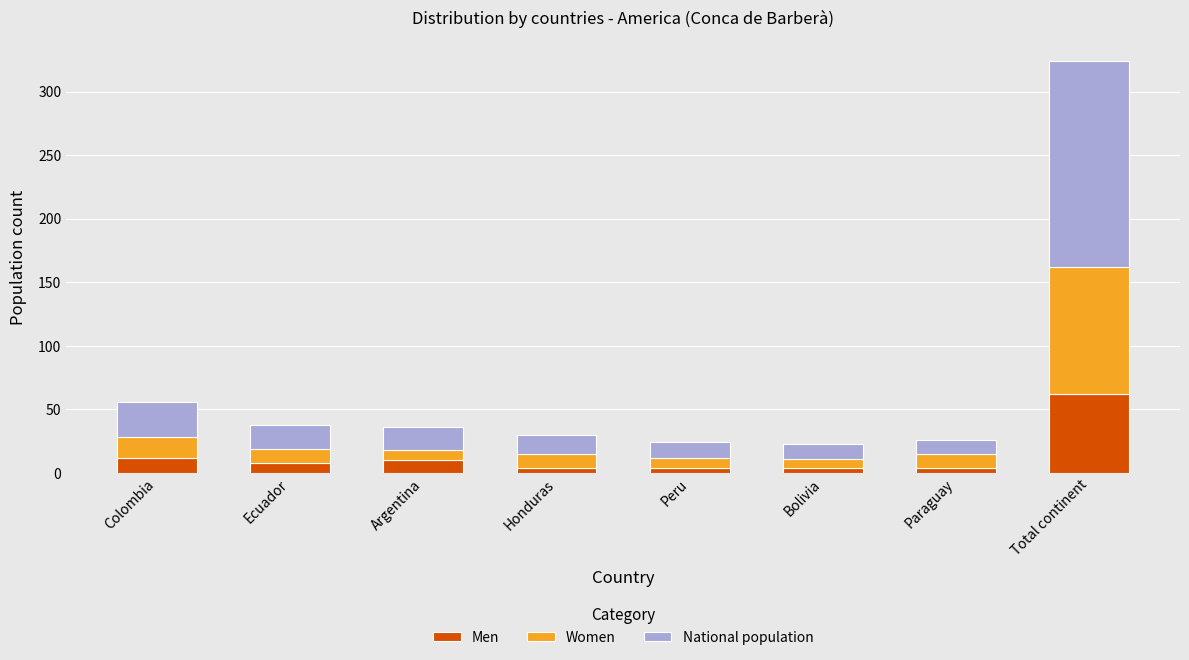

What is the sum of all Men values?

108